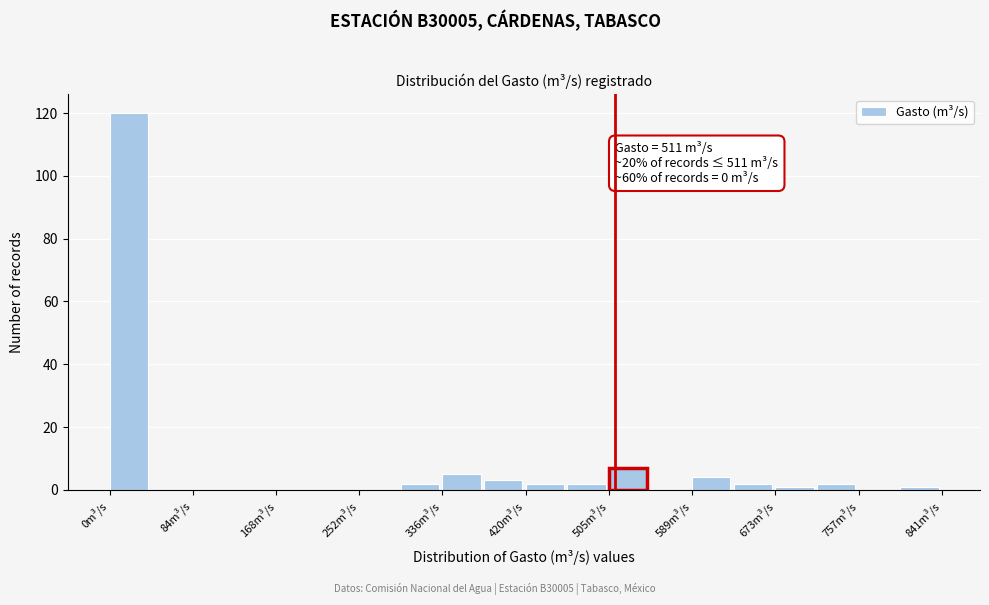

Which range on the x-axis has the tallest bar?

0 to 40